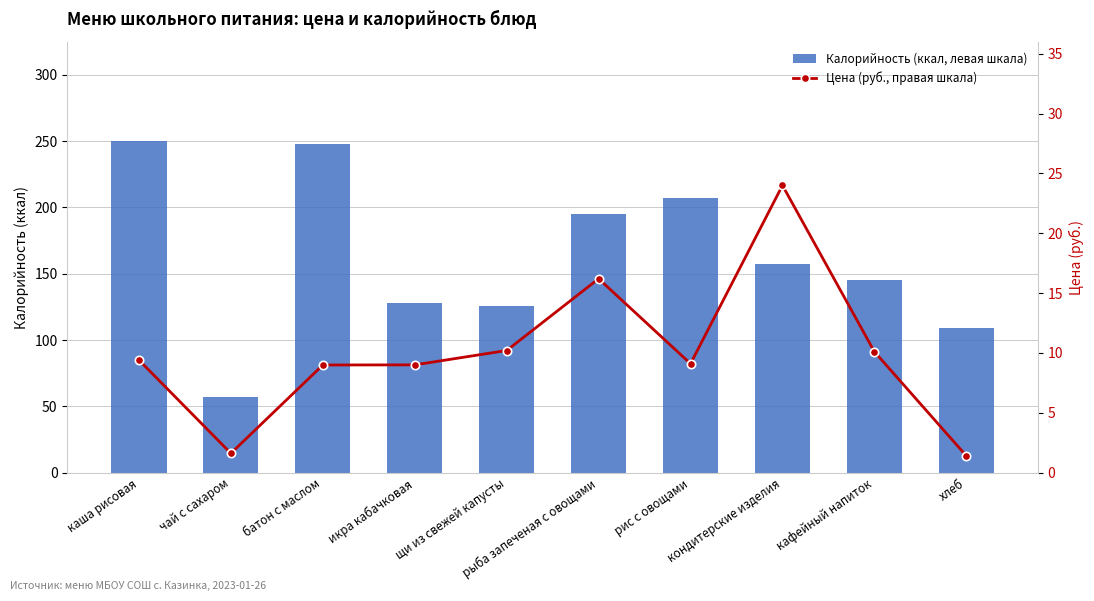

Which series has the largest total across all categories?

Калорийность (ккал, левая шкала)